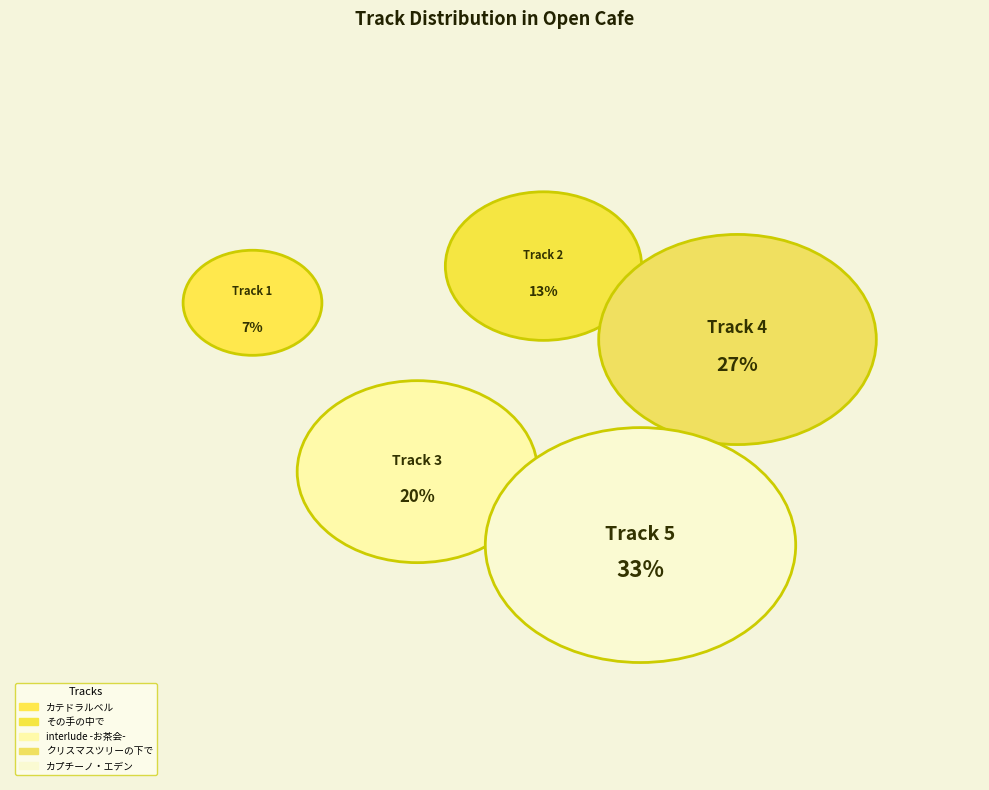

Is it true that その手の中で is 24% of the pie?

False